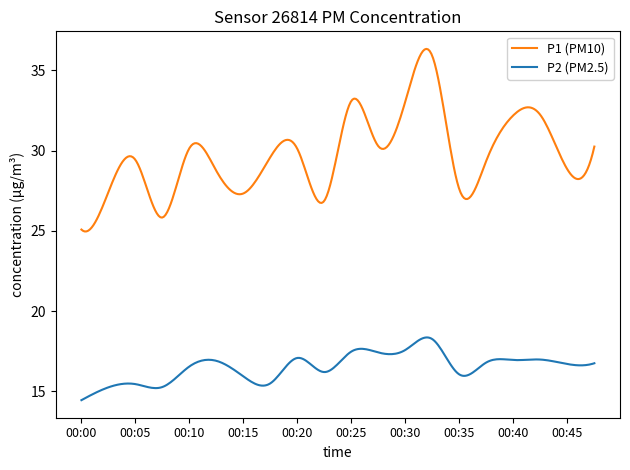

List the series in order of their overall mean, highest first.

P1 (PM10), P2 (PM2.5)